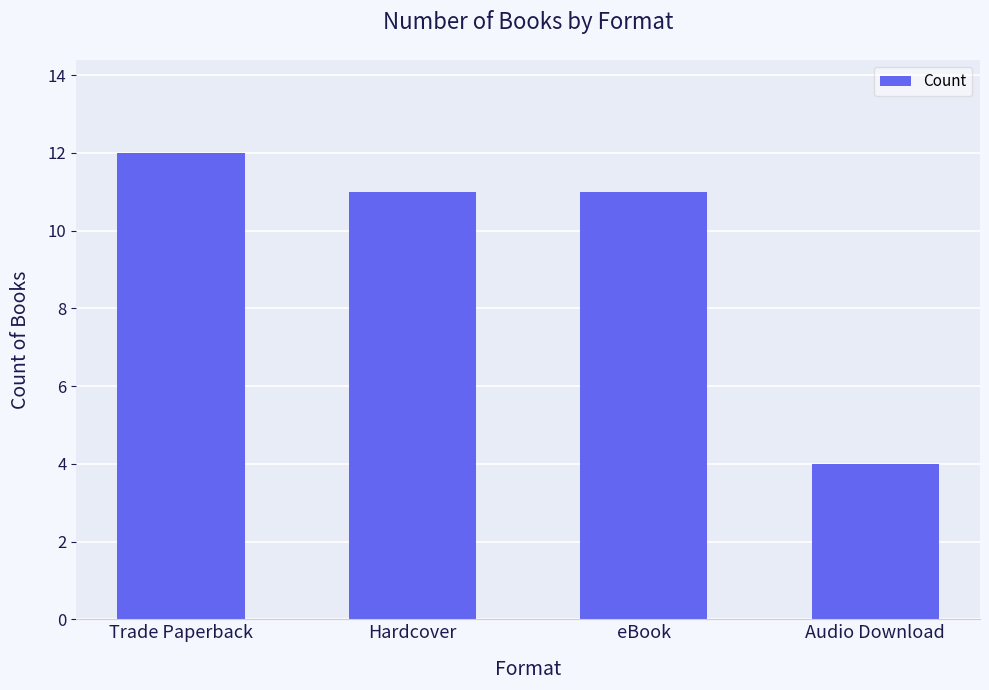

The chart shows a value of 4 at Audio Download. True or false?

True